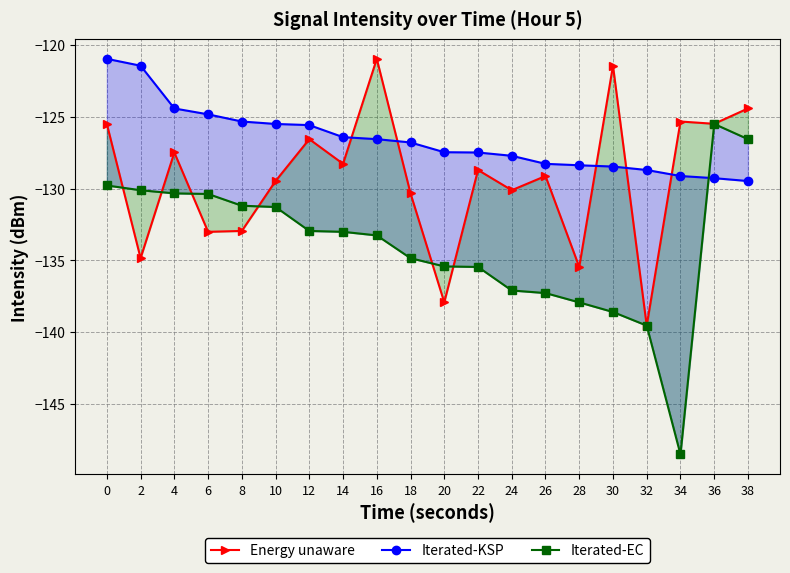

At which label is Energy unaware closest to -130?

24